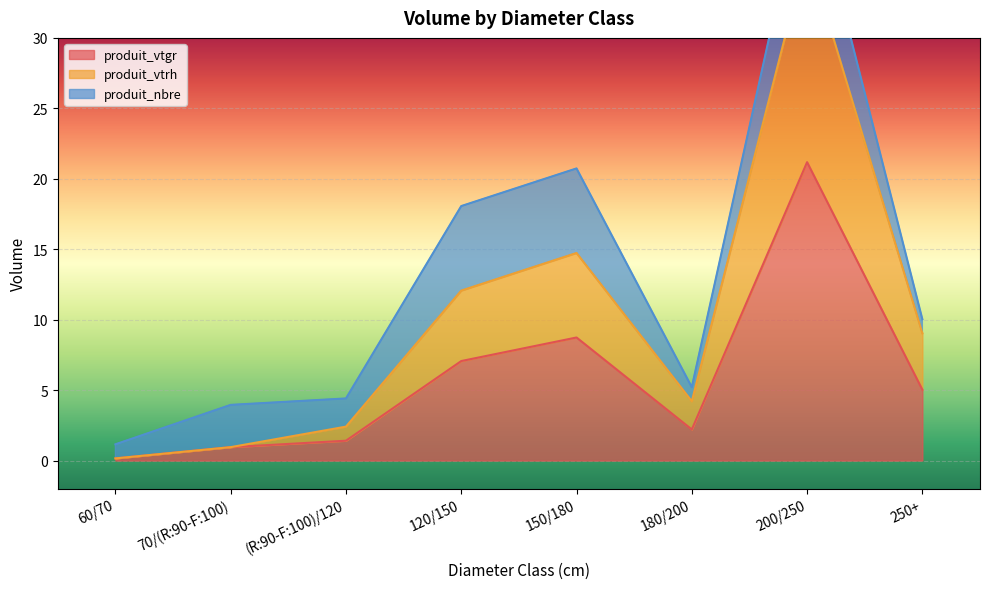

What is the approximate value of produit_vtrh at 60/70?

0.2